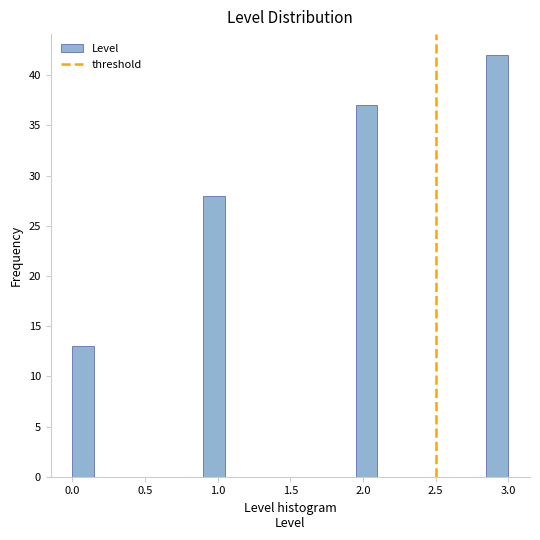

Read against the x-axis, roughly where is the centre of the tallest bar?

2.95